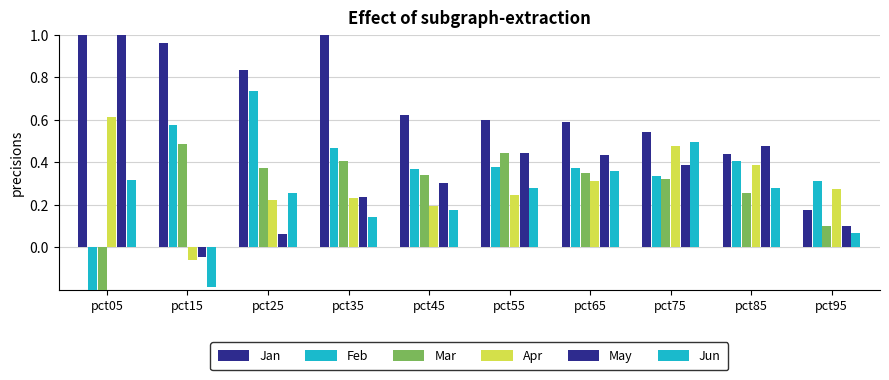

Is the value of Apr at pct95 greater than the value of Mar at pct05?

Yes